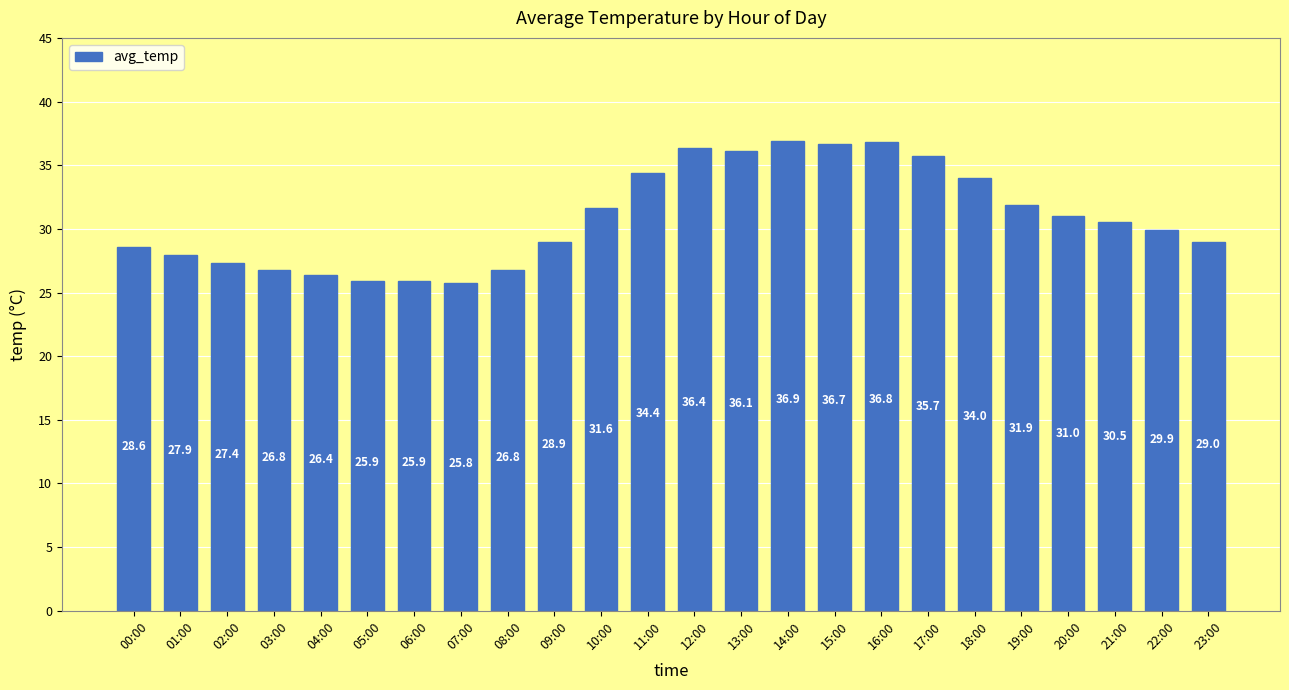

Does the chart contain any negative values?

No